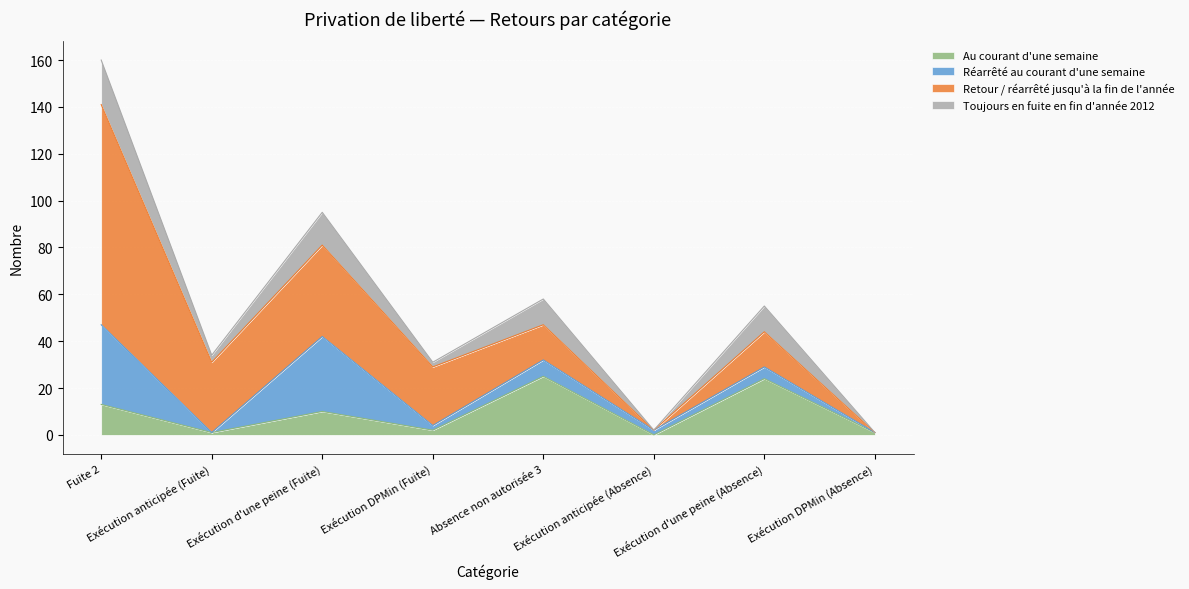

What is the highest value of the Au courant d'une semaine series?

25